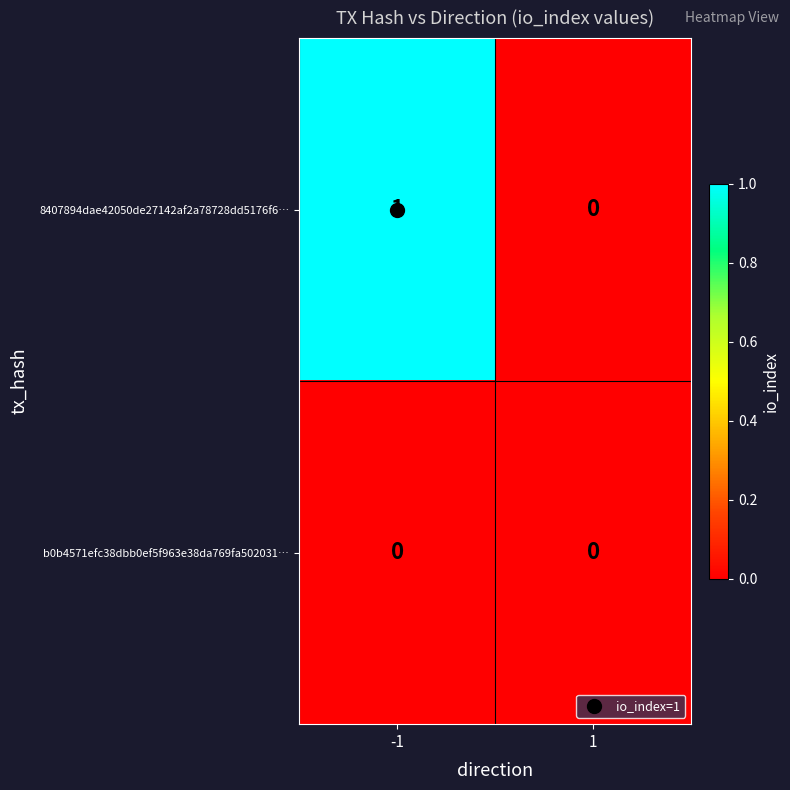

Which series has the largest total across all categories?

8407894dae42050de27142af2a78728dd5176f6…